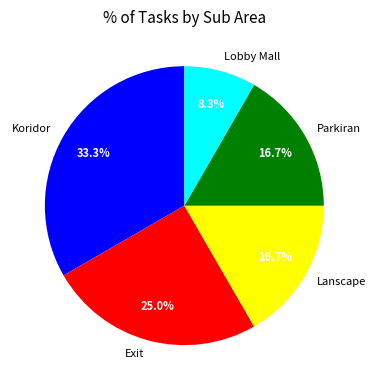

To the nearest percent, what is the difference between the Koridor and Exit slice percentages?

8%